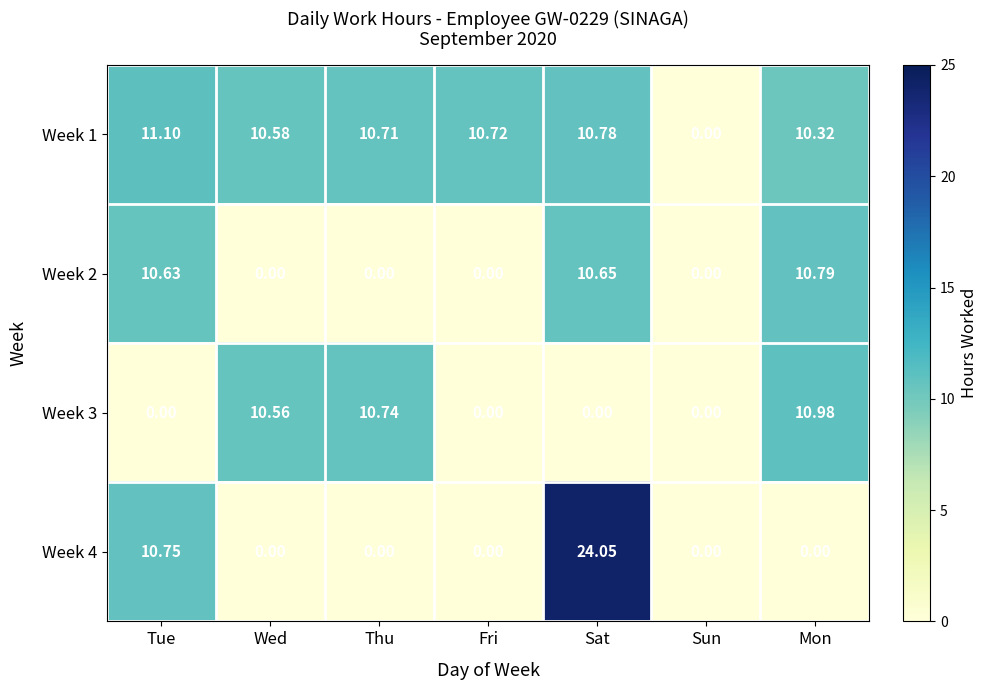

Which category has the lowest value in the Week 1 series?

Sun